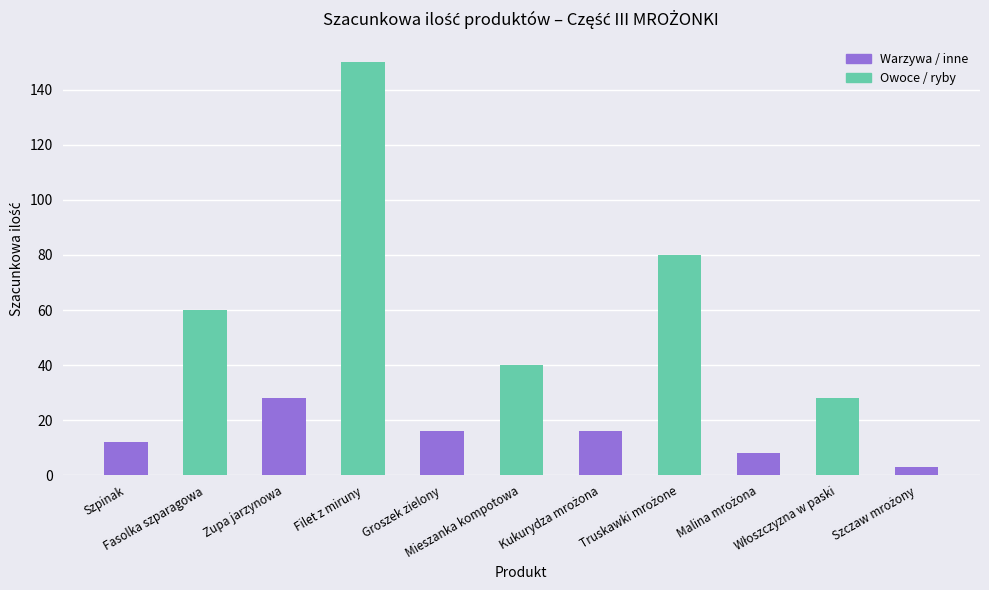

What is the maximum value shown in the chart?

150